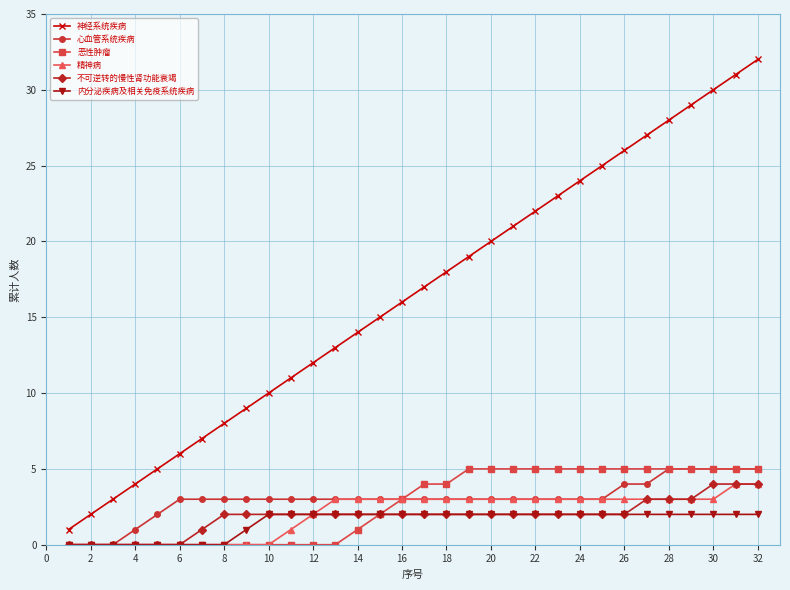

True or false: 神经系统疾病 has more than 1 points higher than both neighbors.

False